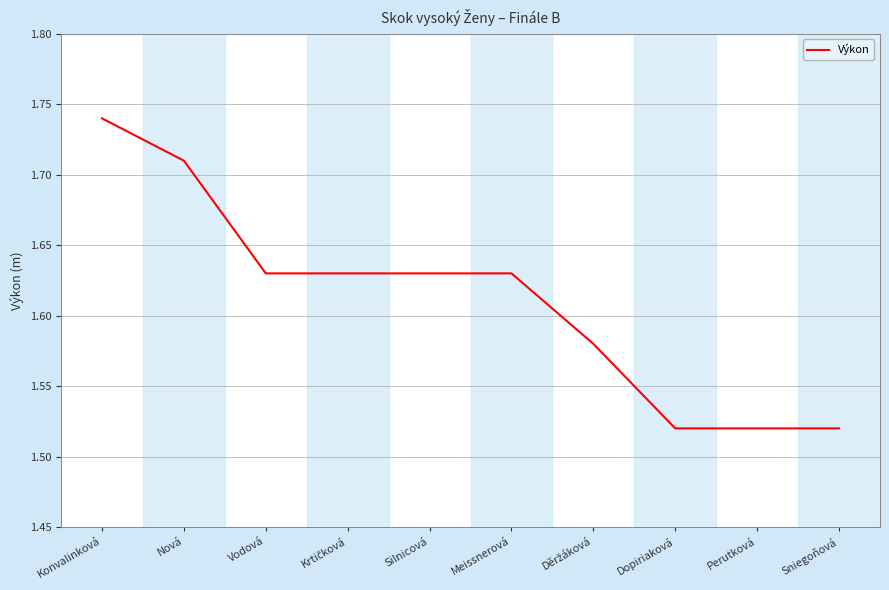

Between Sniegoňová and Konvalinková, which is larger?

Konvalinková